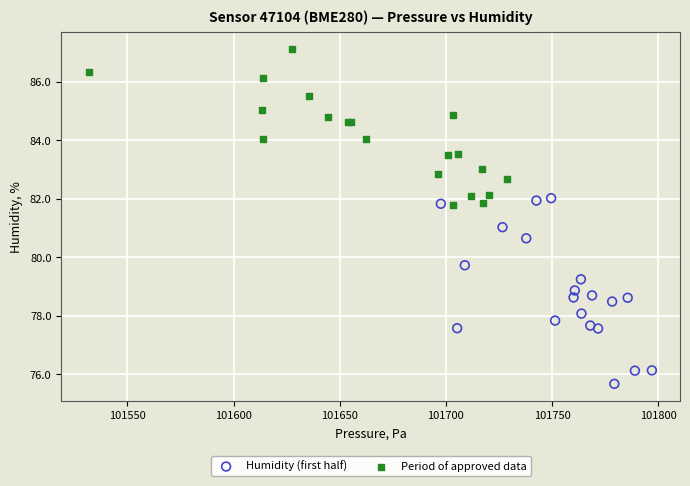

What are all the series names shown in the legend?

Humidity (first half), Period of approved data